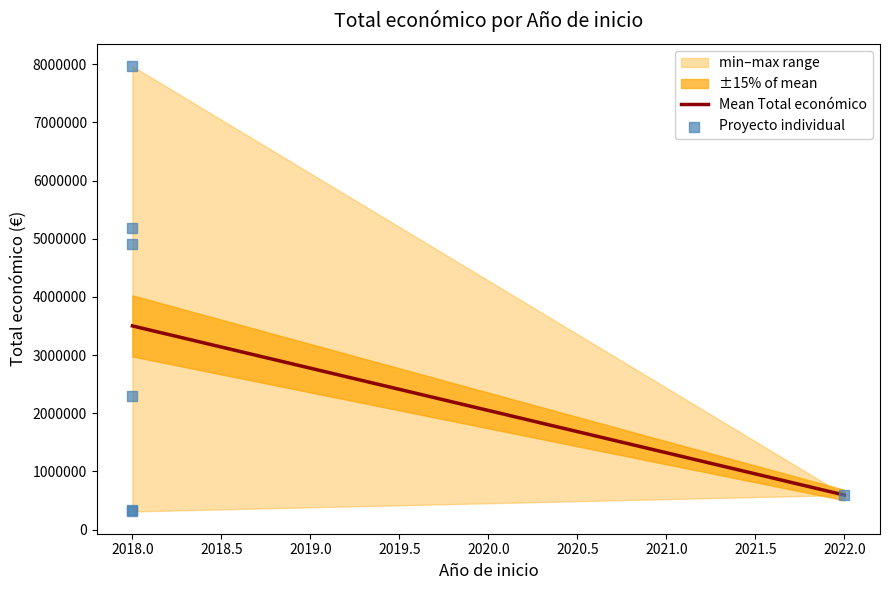

What Y value in the scatter plot is closest to 4139483?

4902645